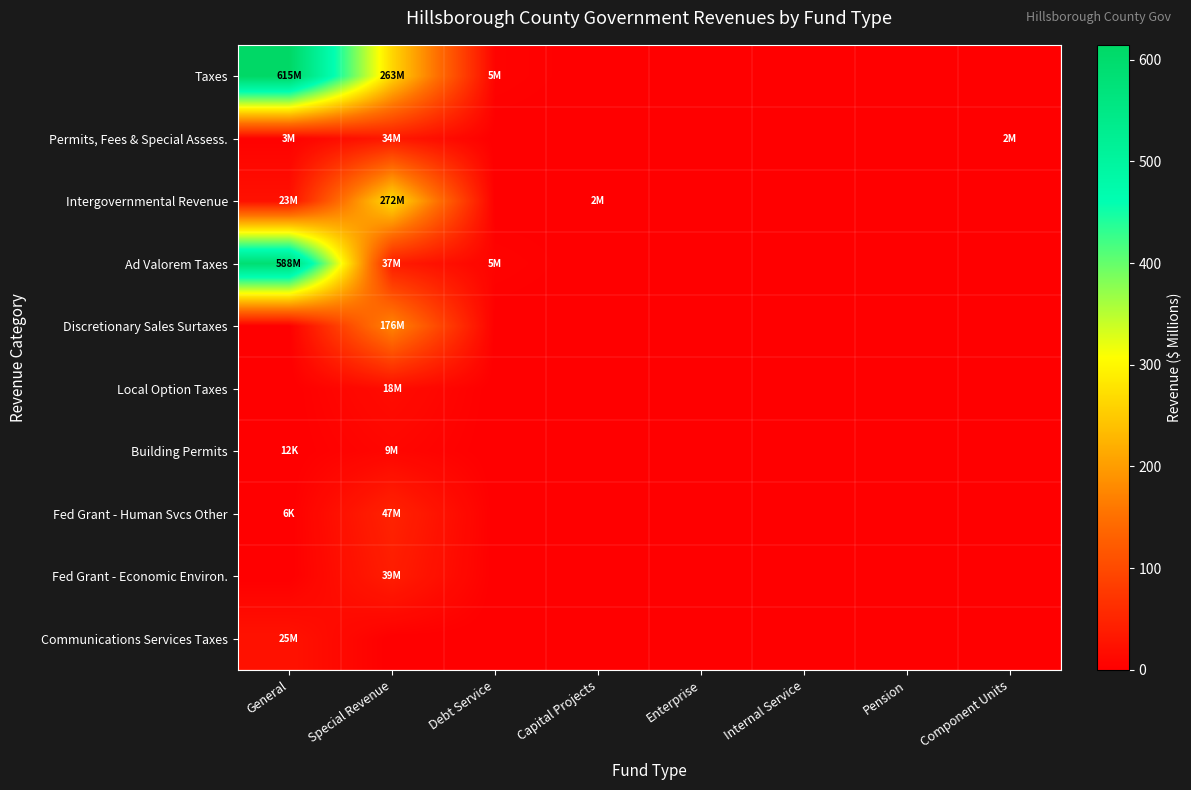

How many series are shown in this chart?

10